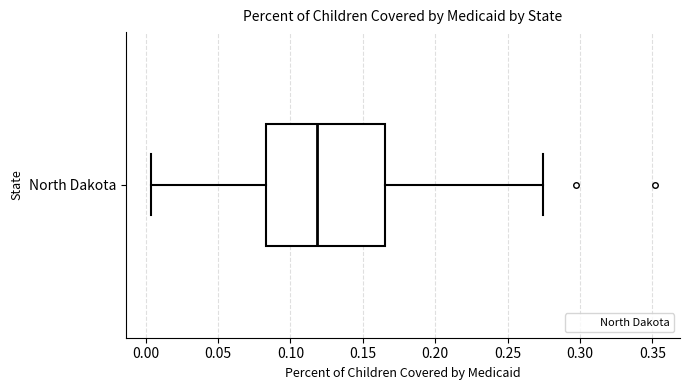

Transcribe this box plot: give where the median line is, the range the box spans, and where the two whiskers end, as read against the x-axis. The values are not printed on the chart, so give them approximately, as read against the axis.

median 0.120, box 0.085 to 0.165, whiskers 0.005 to 0.275